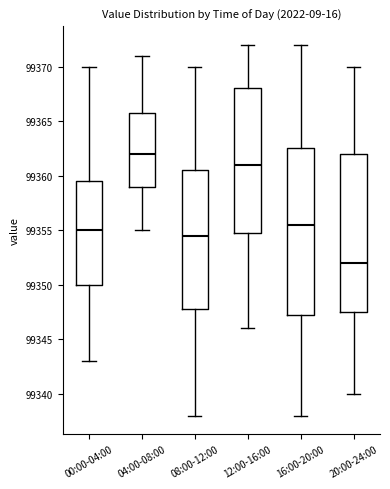

Where does the upper whisker of the box for 00:00-04:00 end on the y-axis? The values are not printed on the chart, so give them approximately, as read against the axis.

99370.0